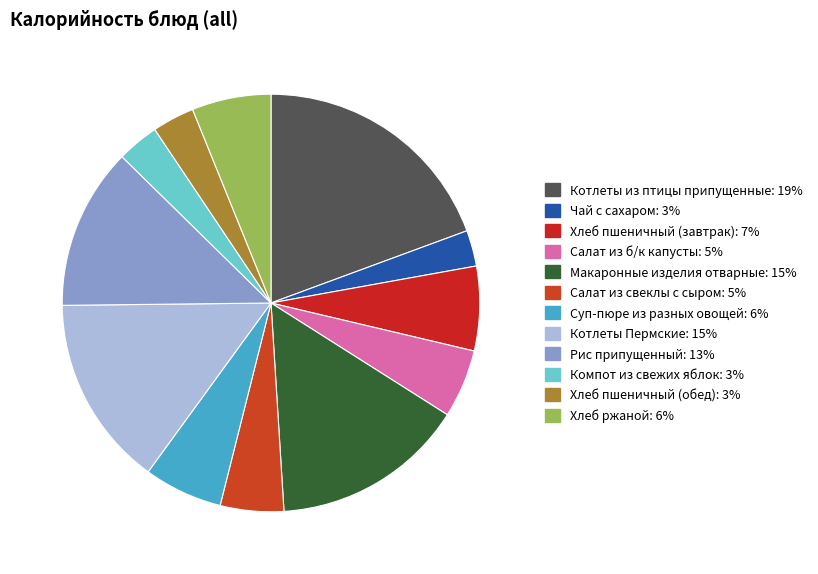

How many segments does this pie chart have?

12